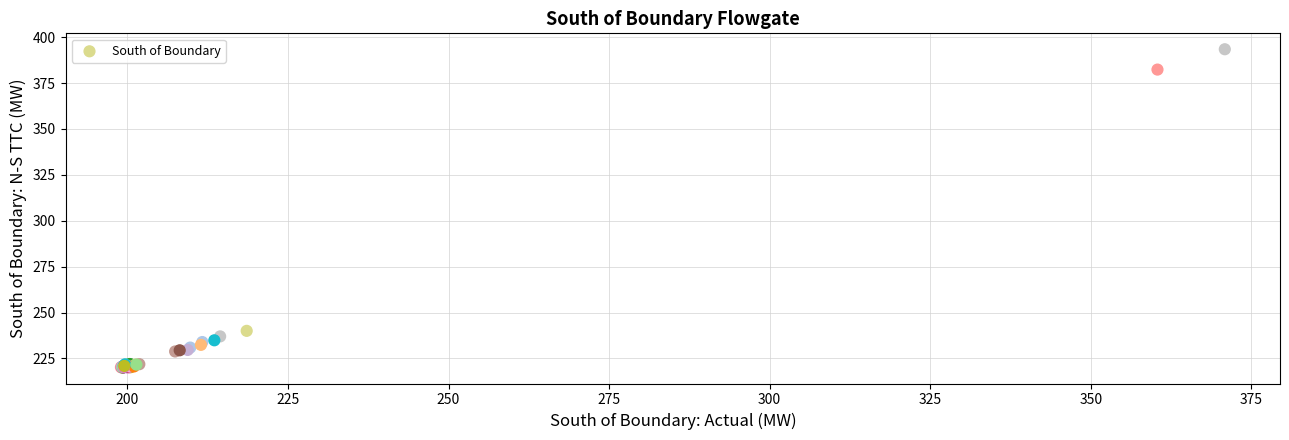

What Y value in the scatter plot is closest to 306?

240.0